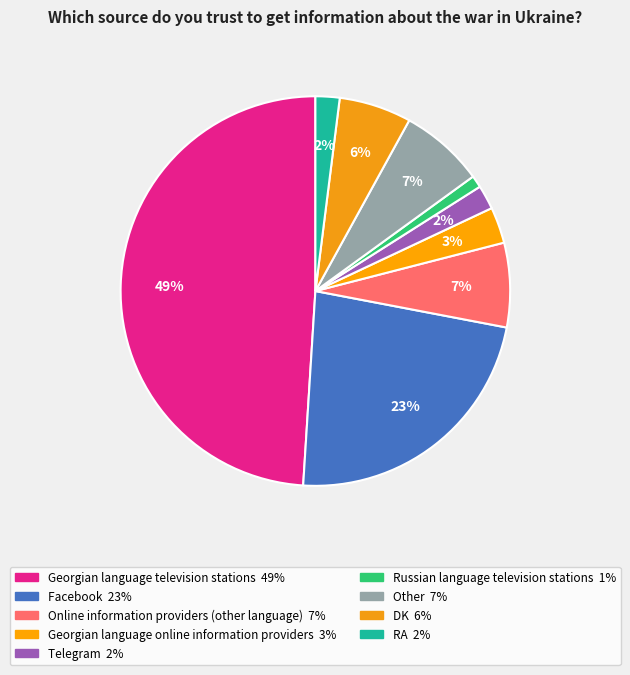

What is the largest slice in the pie chart?

Georgian language television stations